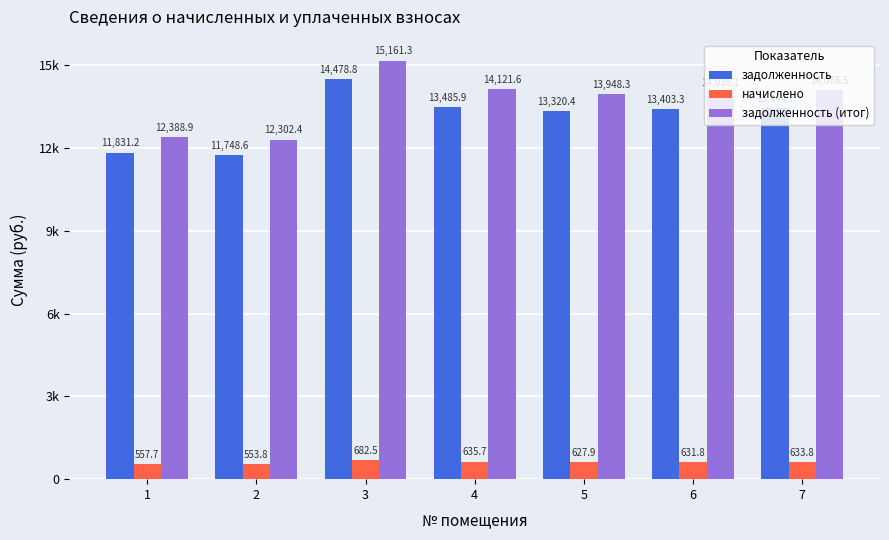

Is it true that начислено equals 557.7 at 1?

True